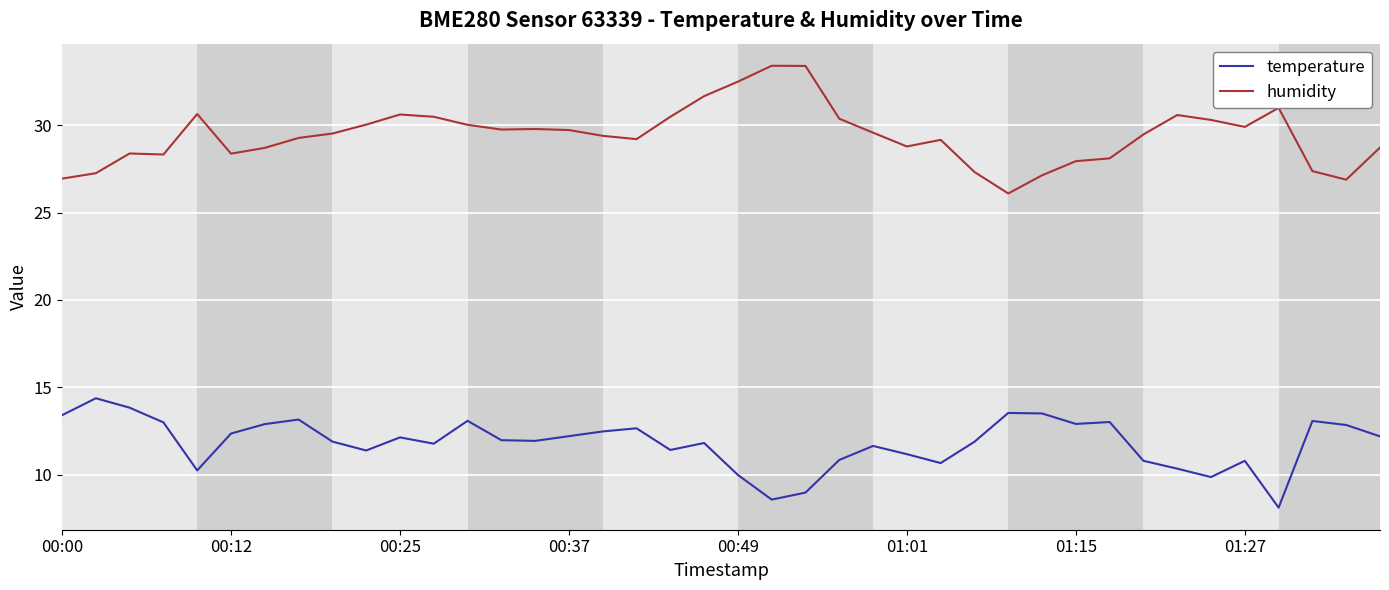

True or false: temperature and humidity cross at least once.

False